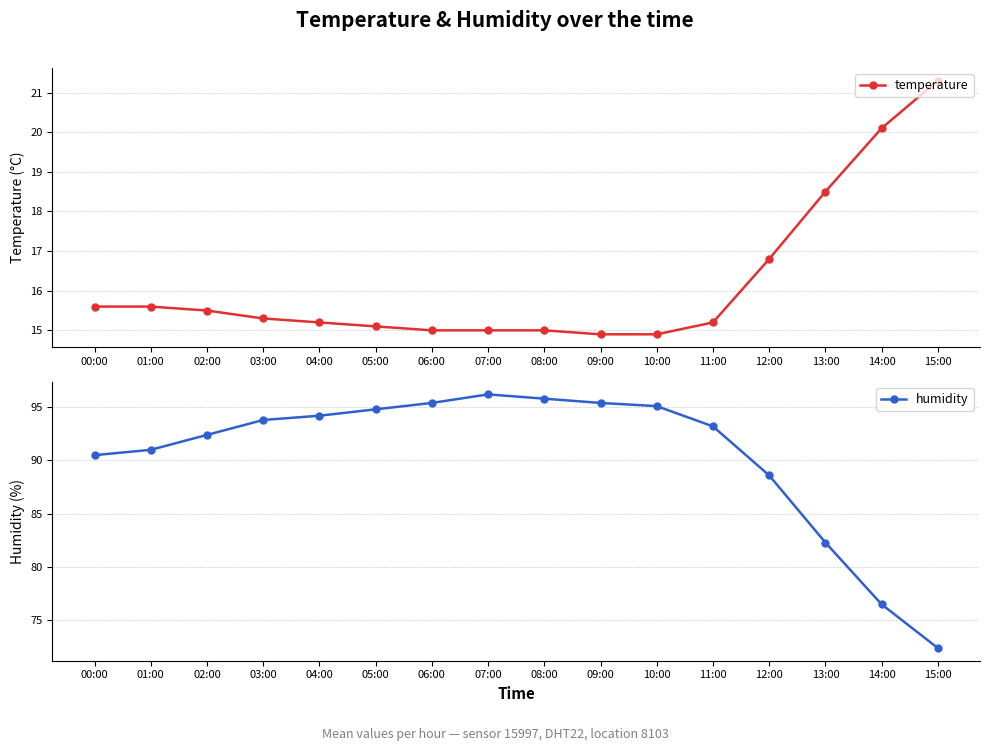

Reading right to left, transcribe all the data shown in this chart.

temperature: 21.3	20.1	18.5	16.8	15.2	14.9	14.9	15.0	15.0	15.0	15.1	15.2	15.3	15.5	15.6	15.6
humidity: 72.4	76.5	82.3	88.6	93.2	95.1	95.4	95.8	96.2	95.4	94.8	94.2	93.8	92.4	91.0	90.5